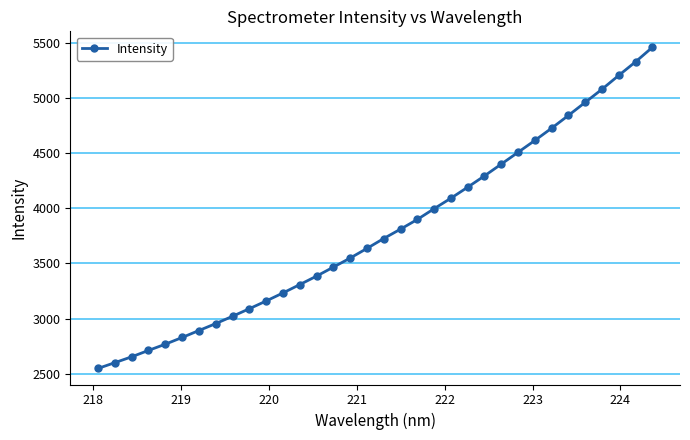

What is the smallest value displayed?

2548.6